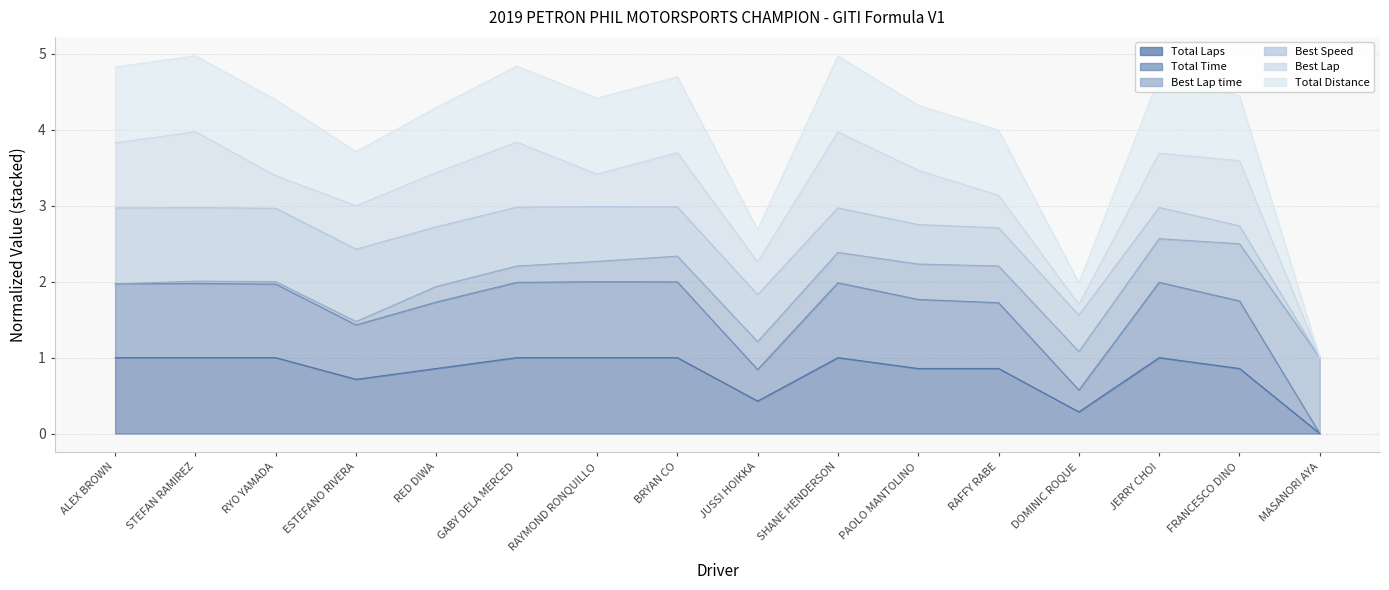

True or false: Total Distance and Total Time intersect in this chart.

False